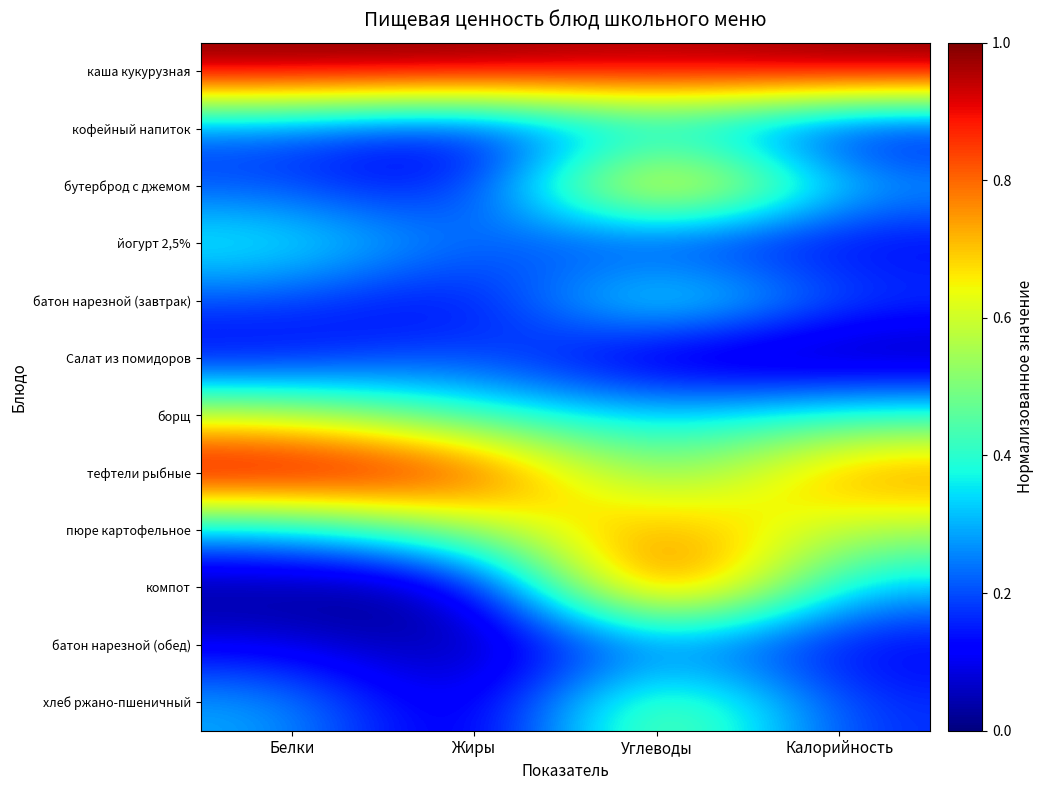

What is the total value across all series at Калорийность?

4.0